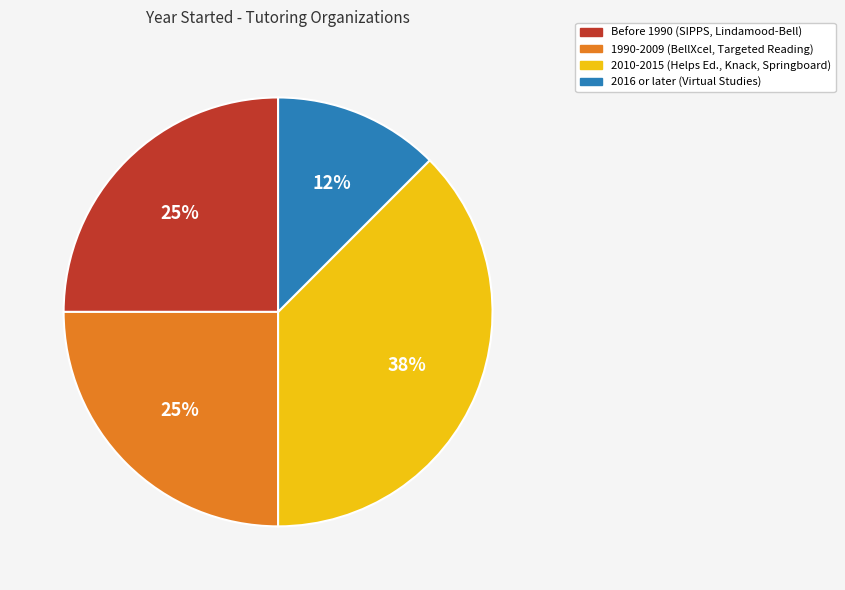

Is there a majority slice in this chart?

No